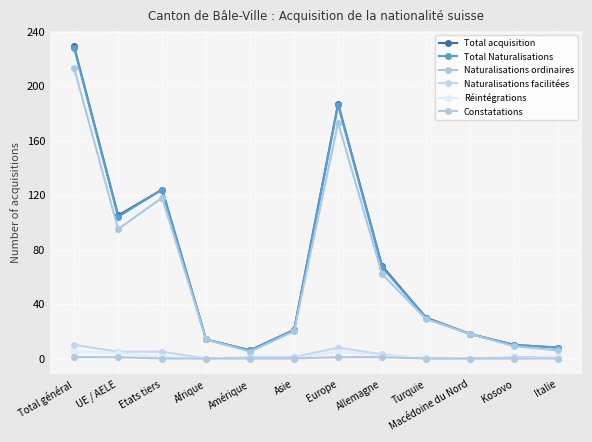

How many series are shown in this chart?

6